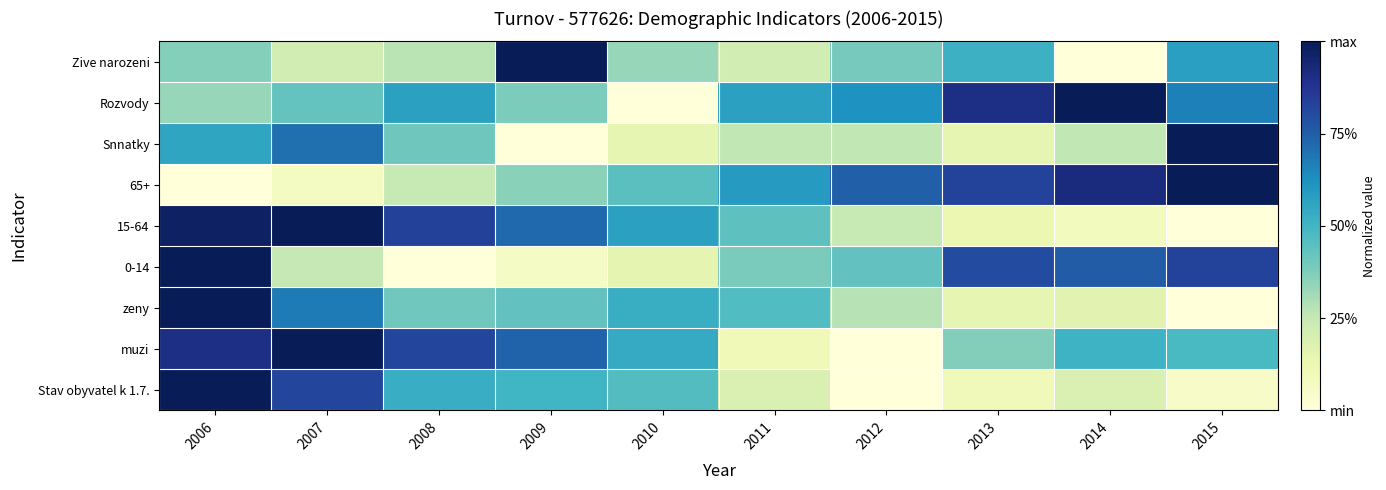

At how many categories does at least one series exceed 0?

10